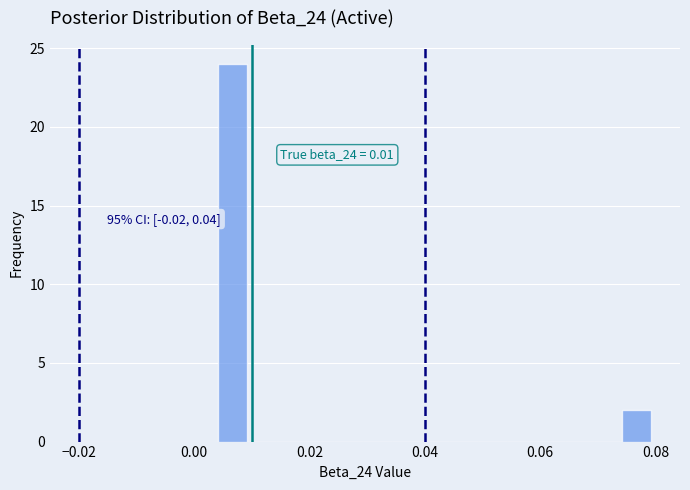

Around what value on the x-axis is the tallest bar? Give the approximate position of its centre, as read against the axis.

0.006